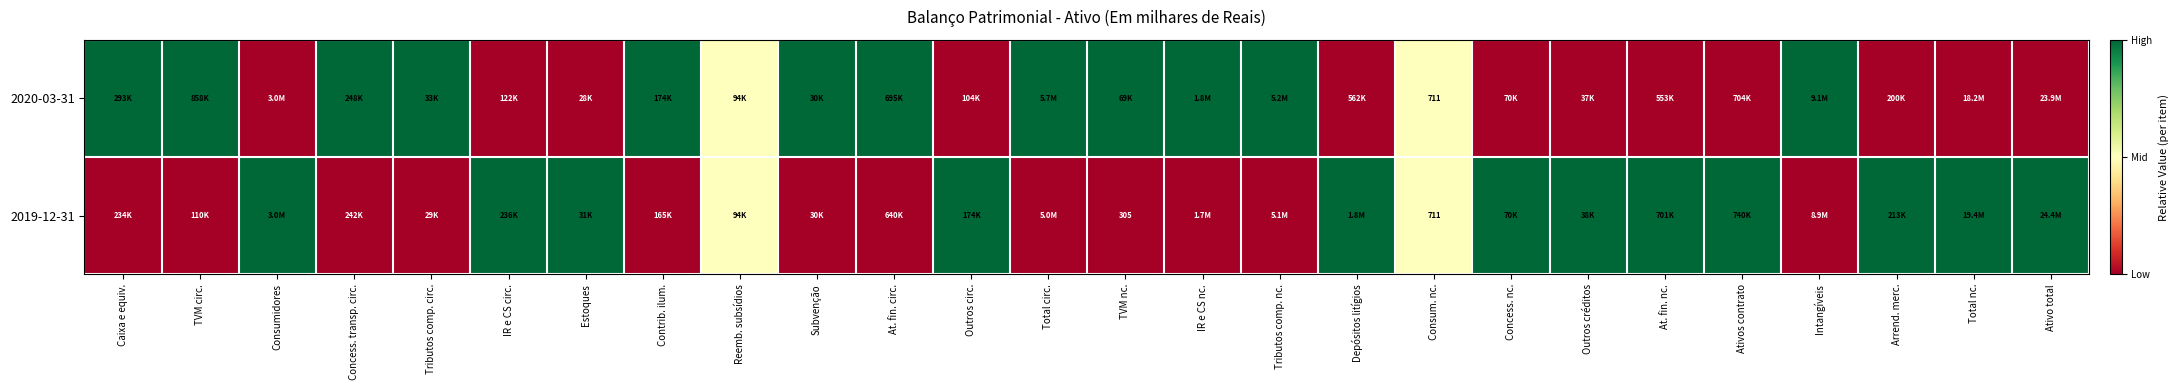

At how many categories does at least one series exceed 0?

26